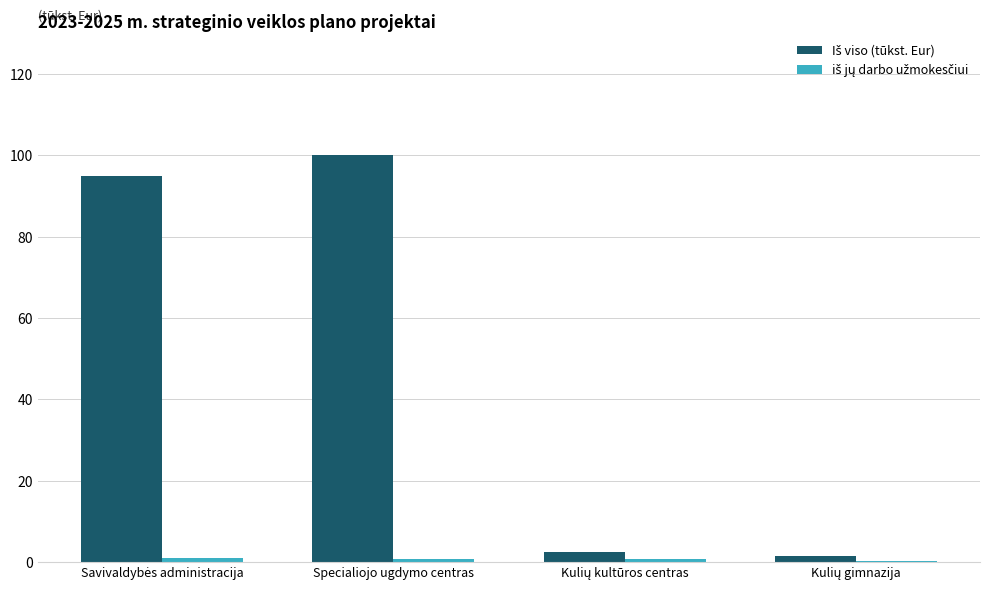

At which category does the chart reach its peak across all series?

Specialiojo ugdymo centras